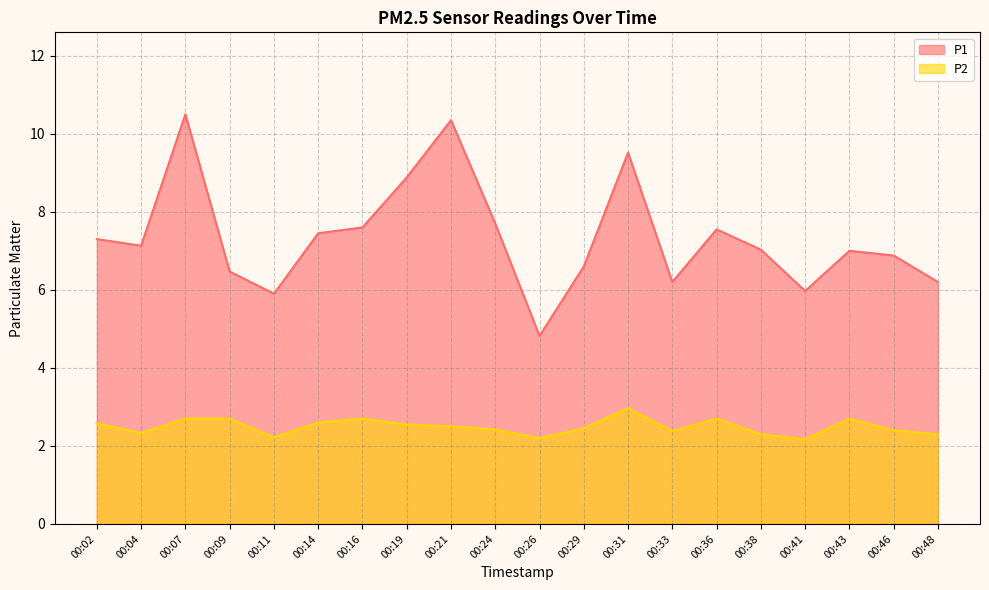

At which category does P2 reach its first local valley?

00:04